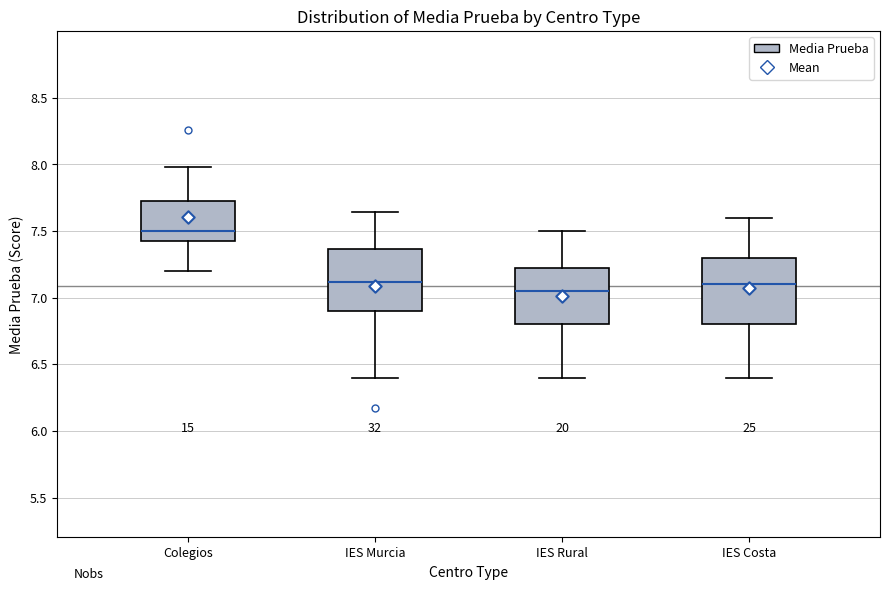

Where is the upper edge of the box for IES Murcia on the y-axis? The values are not printed on the chart, so give them approximately, as read against the axis.

7.35